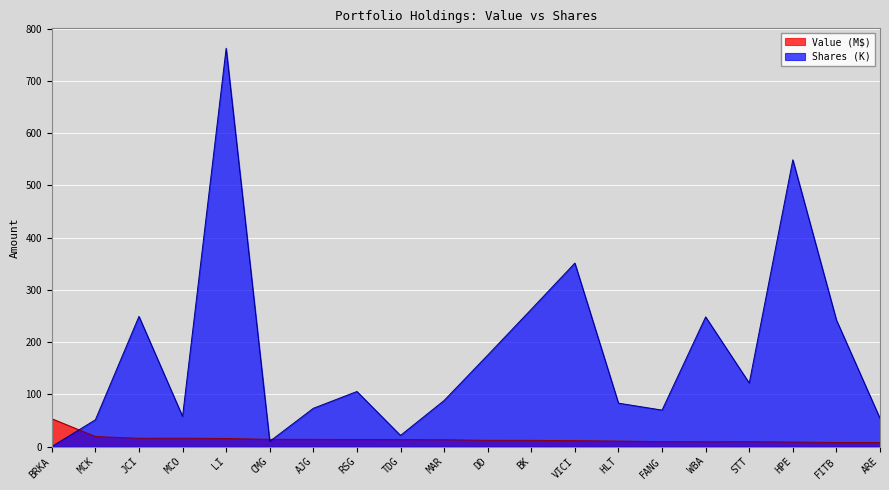

True or false: Value and Shares or principal amount intersect in this chart.

True